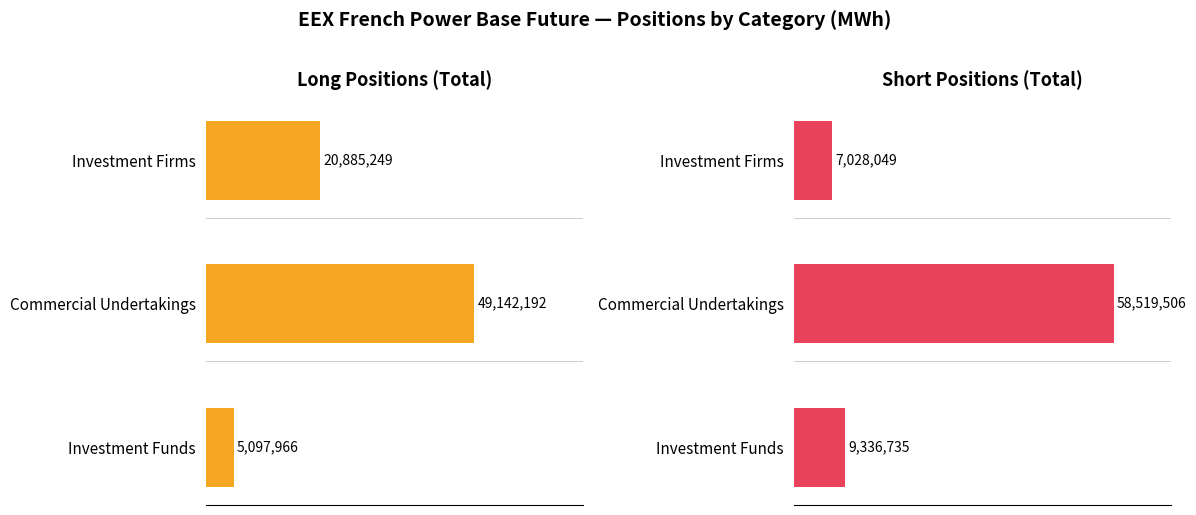

Where does the Short Positions (Total) series first go above 9336735?

1